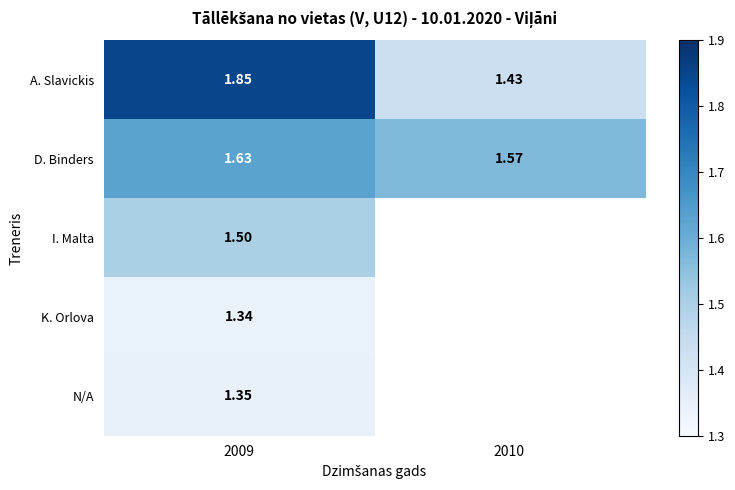

Is the value of I. Malta at 2009 greater than the value of D. Binders at 2009?

No